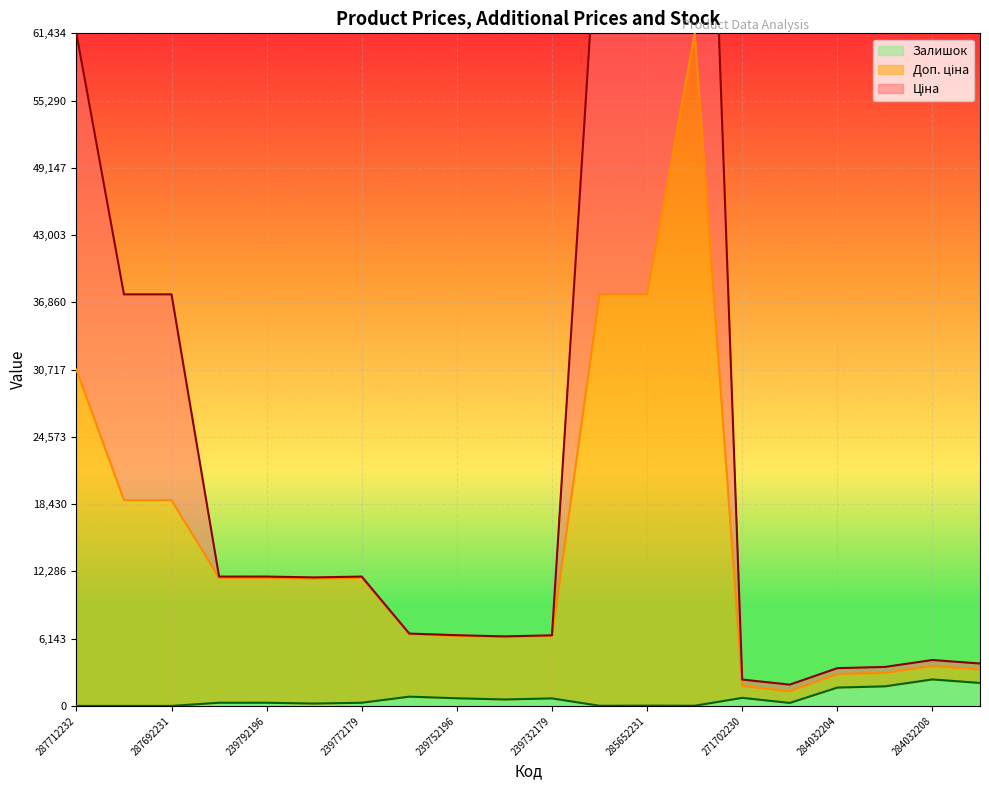

List the series in order of their overall mean, highest first.

Ціна, Доп. ціна, Залишок